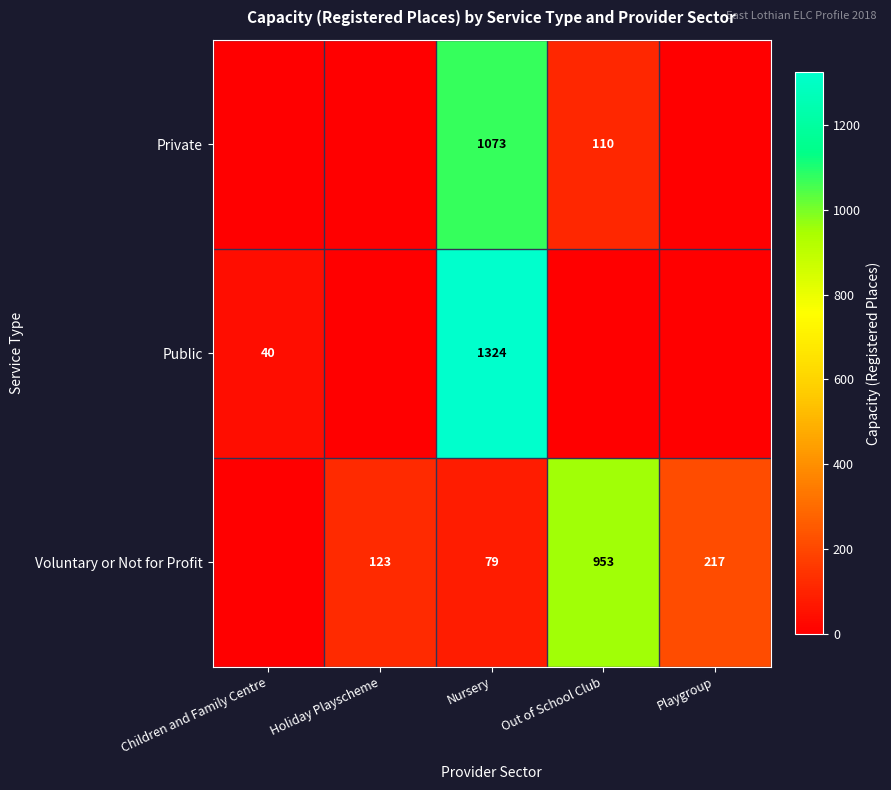

The value of Private at Out of School Club is 110. True or false?

True